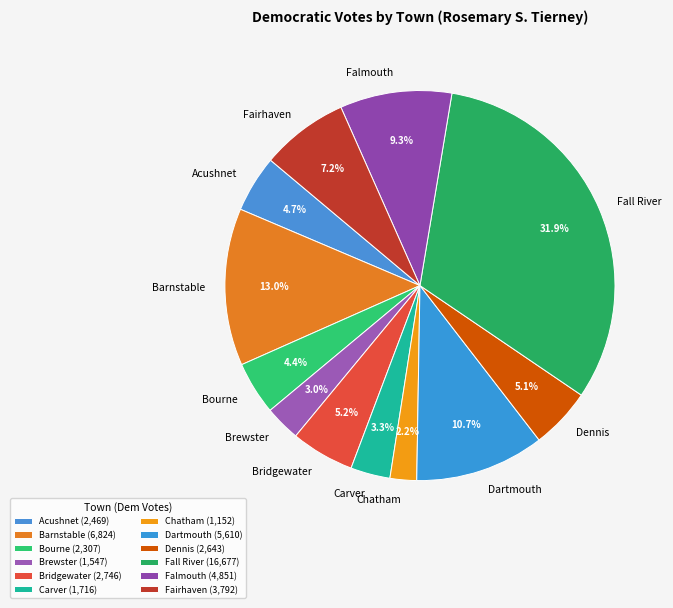

True or false: Chatham accounts for 2% of the total.

True